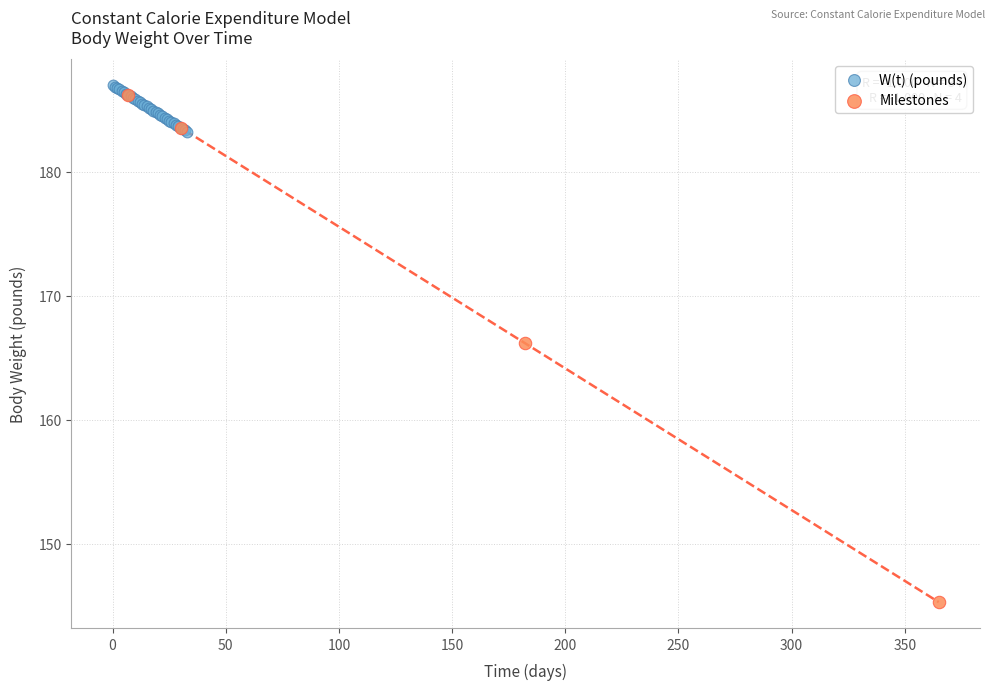

Which series has the largest Y range (max minus min)?

Milestones